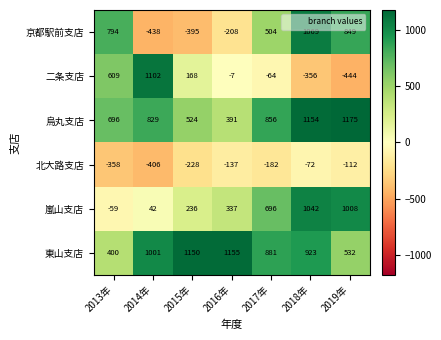

What is the lowest value of the 東山支店 series?

400